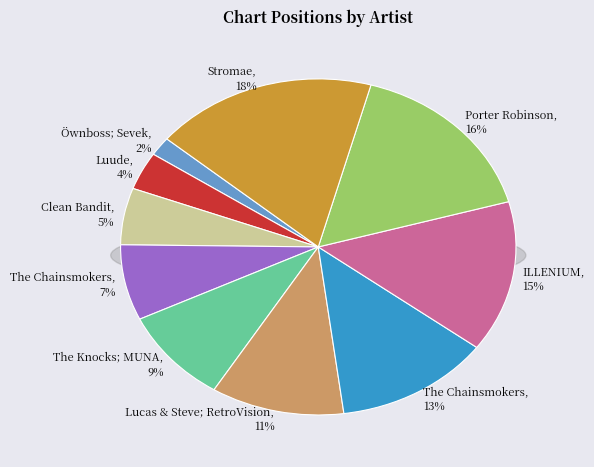

What is the largest slice in the pie chart?

Stromae